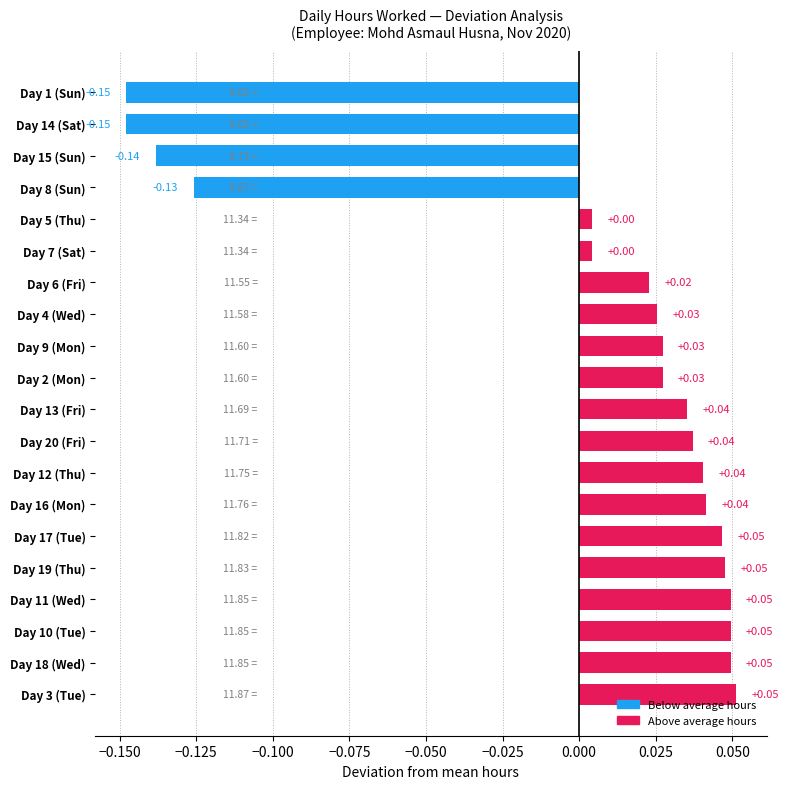

How many values are above zero?

16